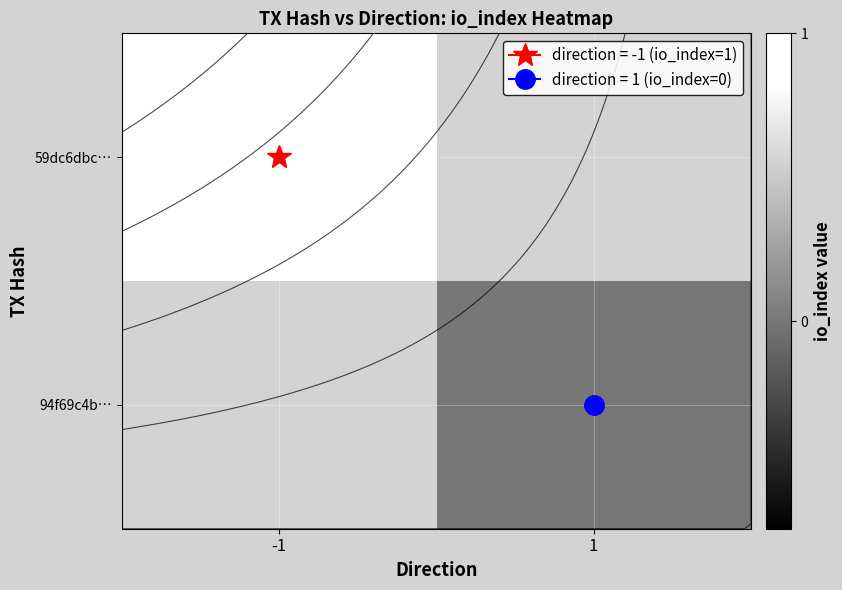

At which label does 94f69c4b… reach its peak?

-1